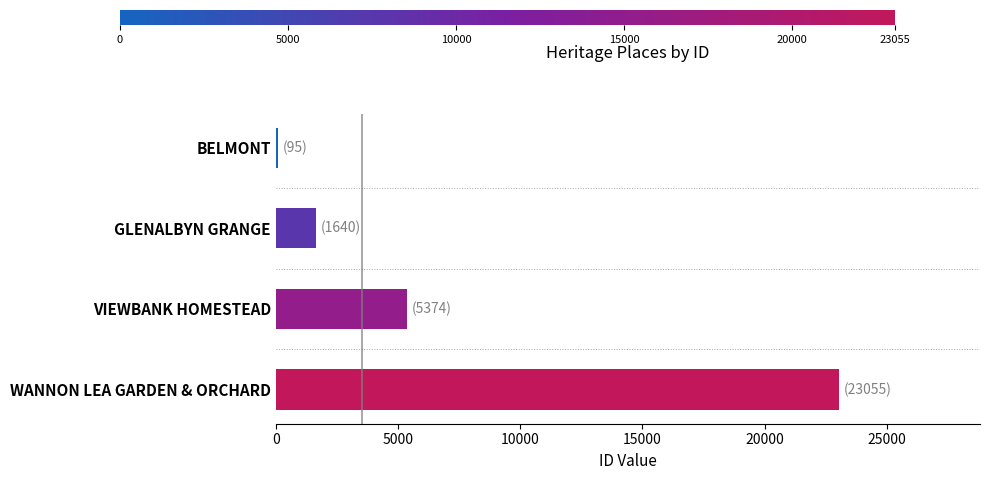

What is the sum of all values?

30164